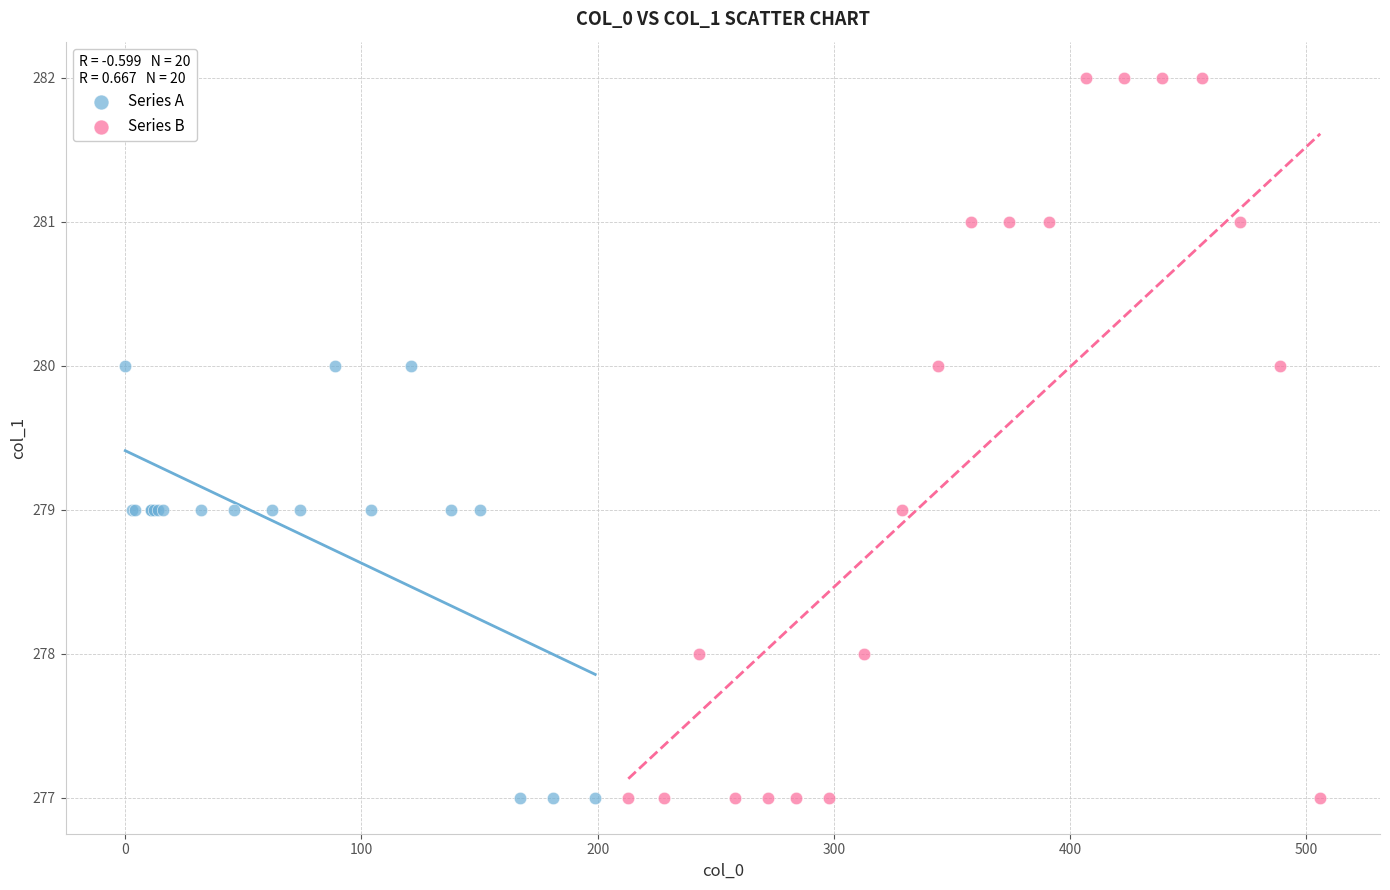

Which series has the widest spread of Y values?

Series B